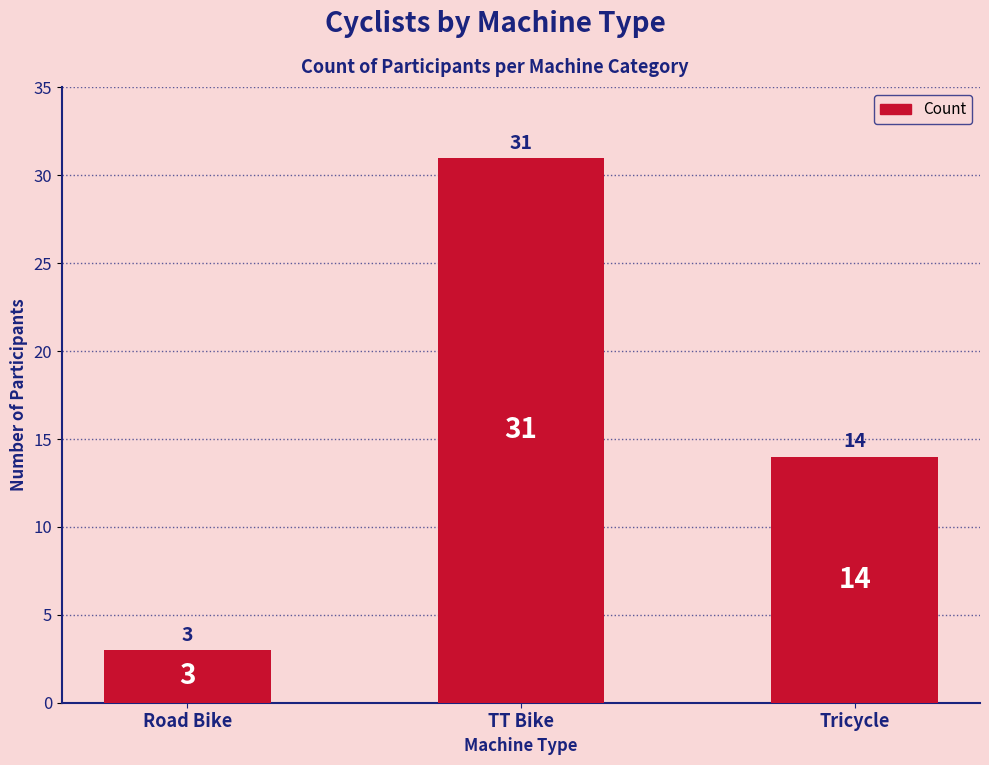

What is the sum of the values at Tricycle and Road Bike?

17